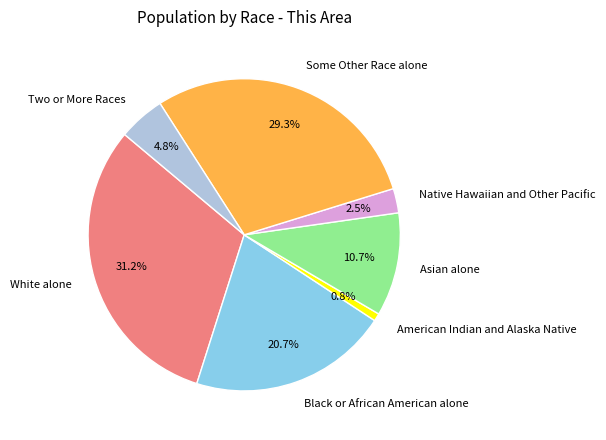

How many slices are in this pie chart?

7